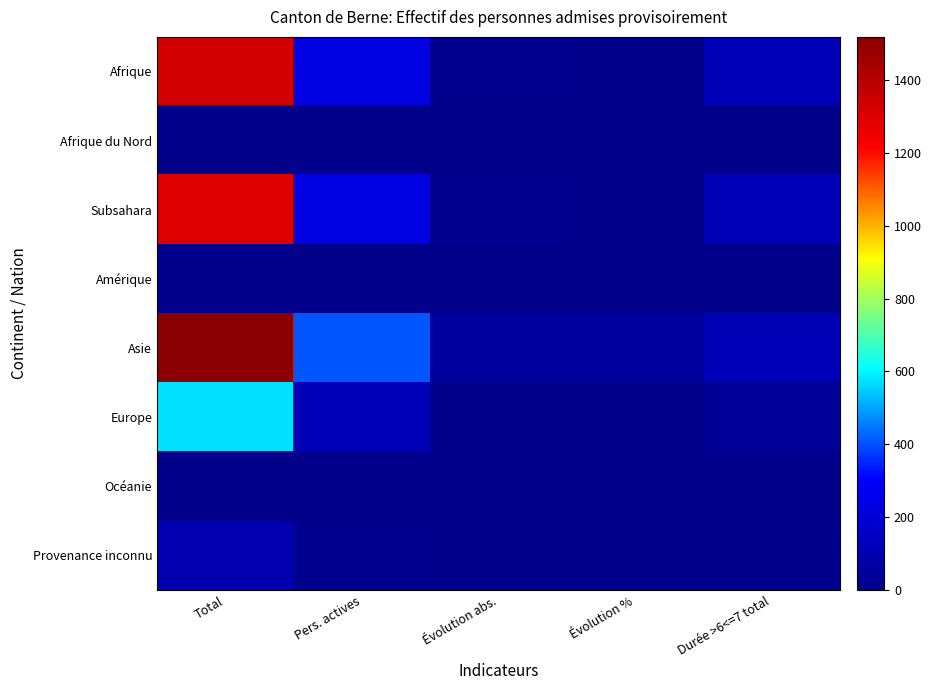

Which series has the widest spread of values?

Asie